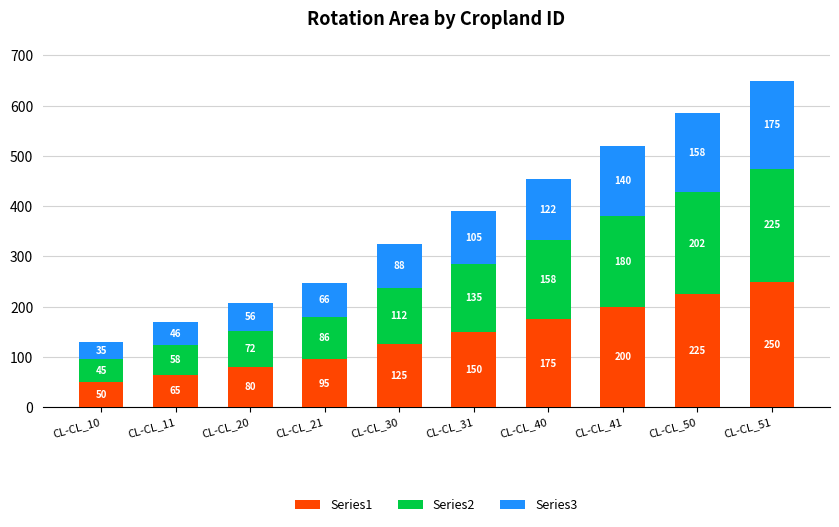

Does the chart contain stacked bars?

Yes